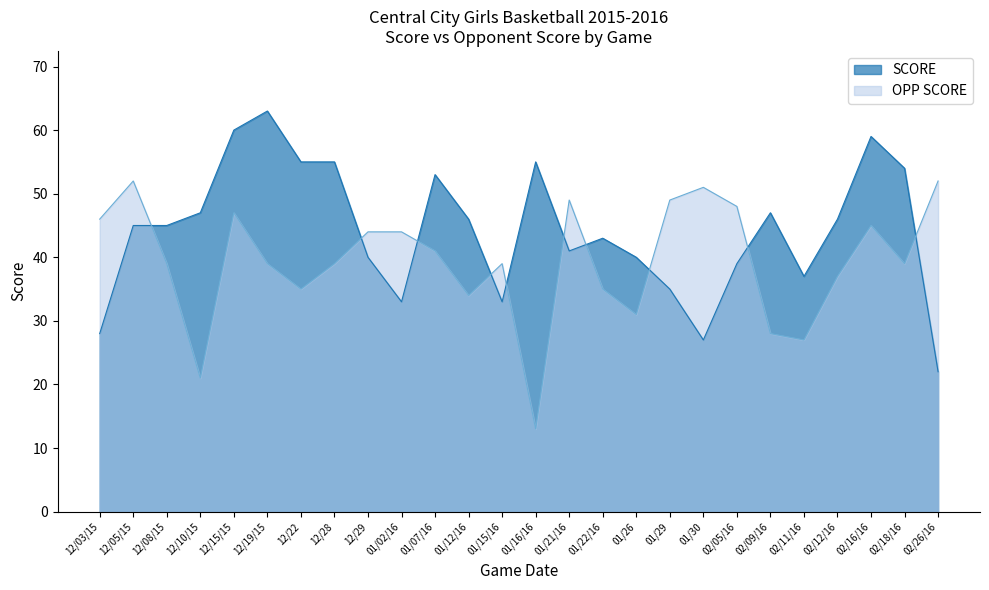

Which series has the widest spread of values?

SCORE